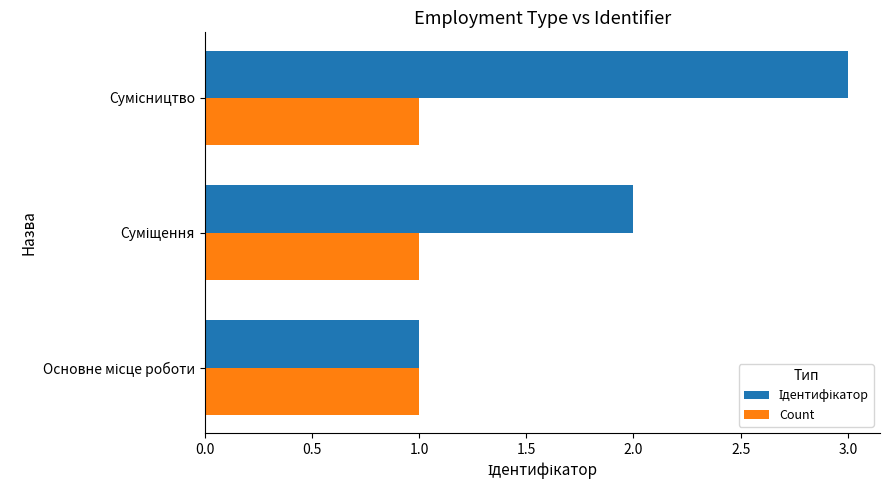

How many series are shown in this chart?

2